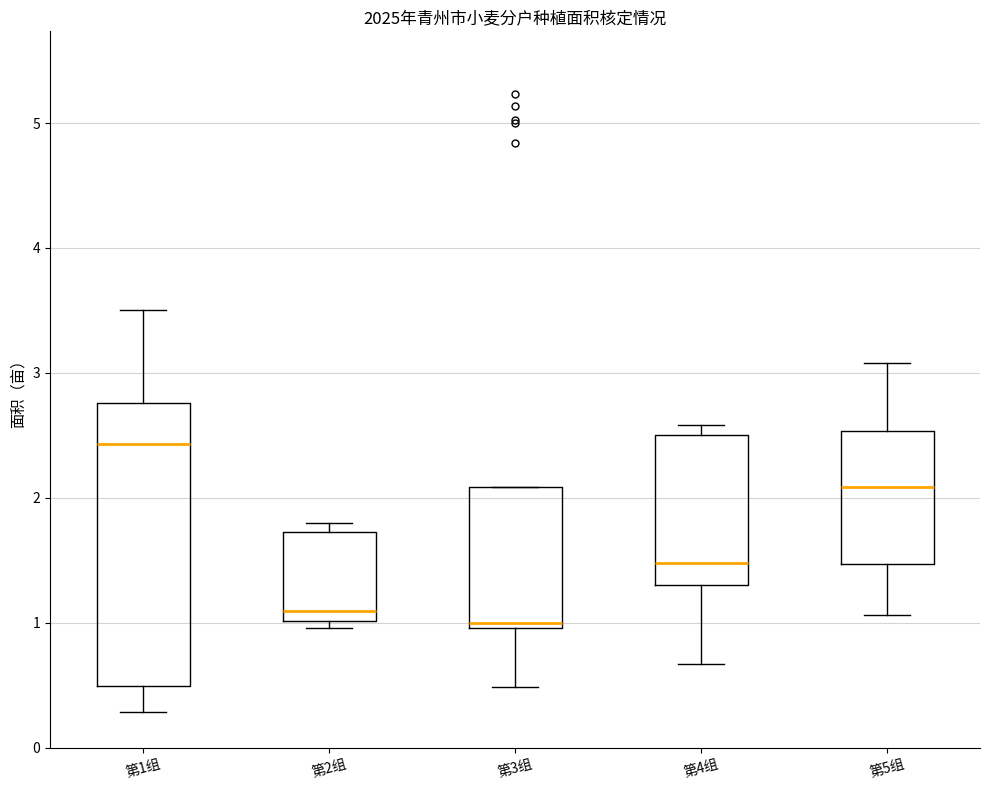

Reading left to right, transcribe this box plot: for each box, give where its median line is, the range the box spans, and where its two whiskers end, as read against the y-axis. The values are not printed on the chart, so give them approximately, as read against the axis.

第1组: median 2.4, box 0.5 to 2.8, whiskers 0.3 to 3.5
第2组: median 1.1, box 1.0 to 1.7, whiskers 1.0 (just below the box's lower edge) to 1.8
第3组: median 1.0 (just above the box's lower edge), box 1.0 to 2.1, whiskers 0.5 to 2.1
第4组: median 1.5, box 1.3 to 2.5, whiskers 0.7 to 2.6
第5组: median 2.1, box 1.5 to 2.5, whiskers 1.1 to 3.1